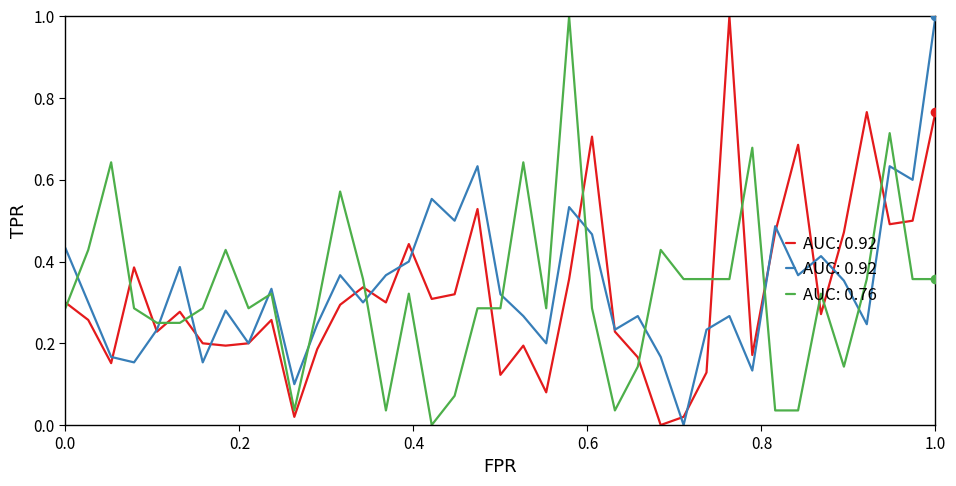

Is it true that SDS_P2 equals 0.1 at 00:06?

False